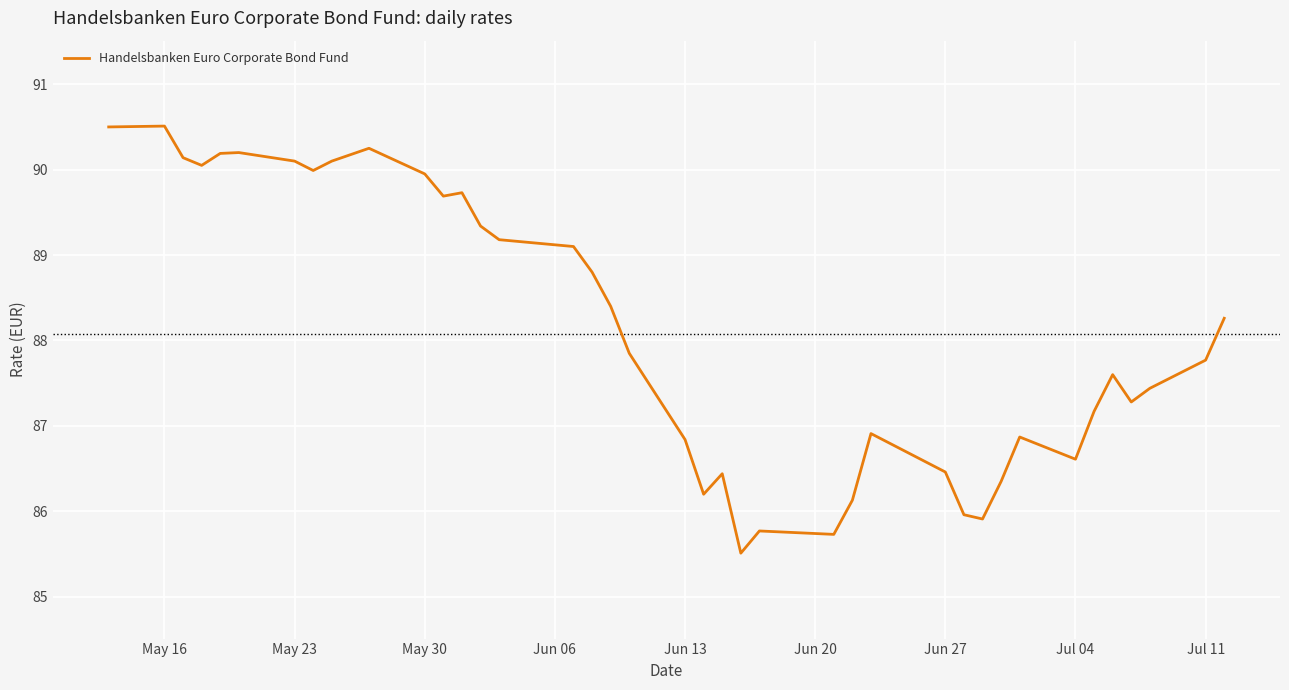

What is the difference between the maximum and minimum values?

5.0